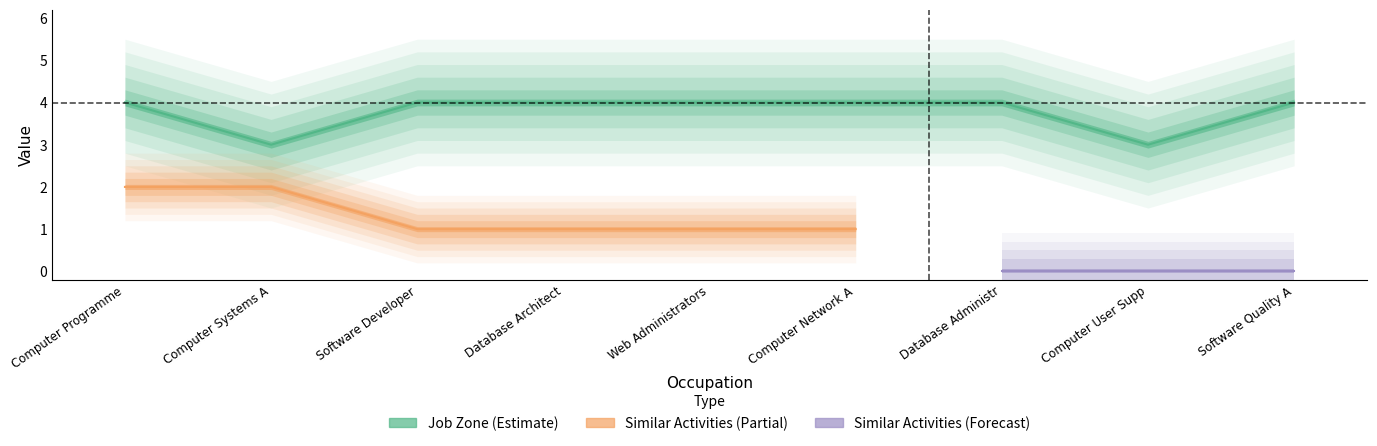

Does the chart have visible grid lines?

No